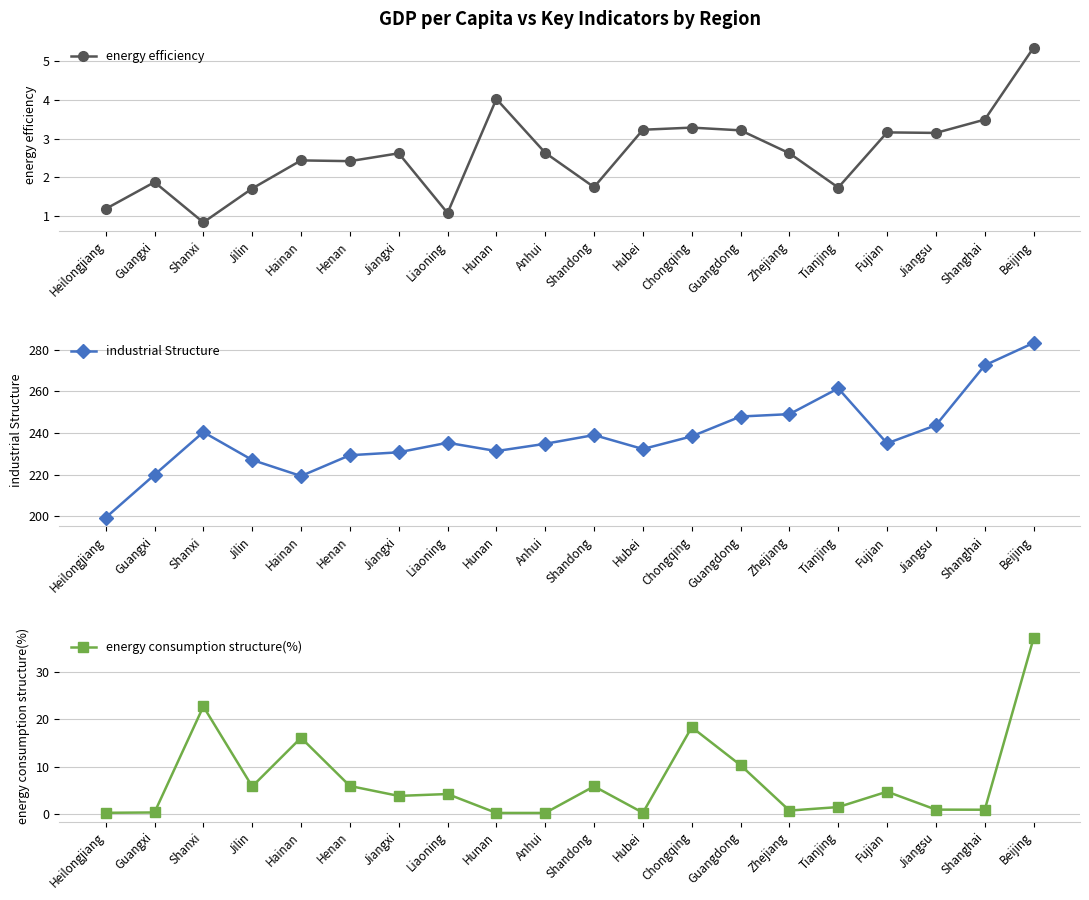

What are all the series names shown in the legend?

energy efficiency, industrial Structure, energy consumption structure(%)